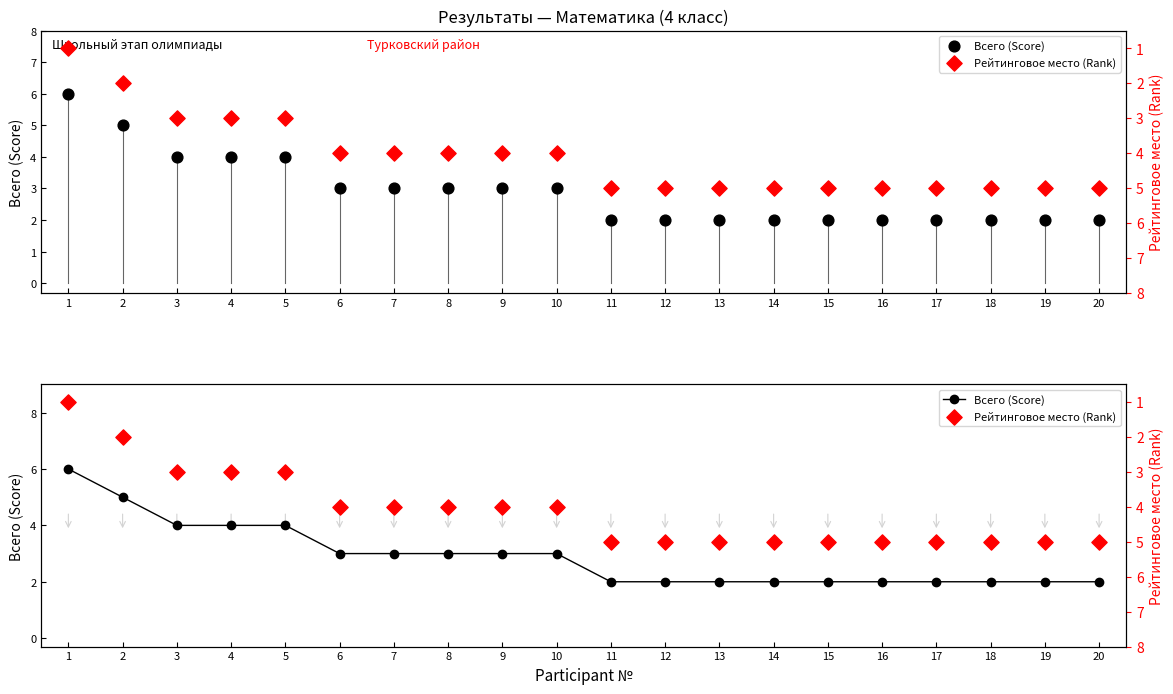

Is the value of Всего (Score) at 13 greater than the value of Рейтинговое место (Rank) at 16?

No